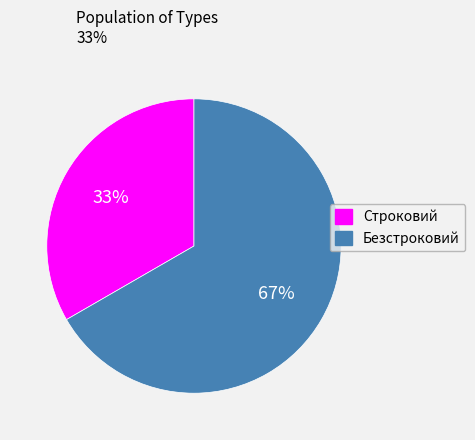

True or false: Строковий accounts for 46% of the total.

False